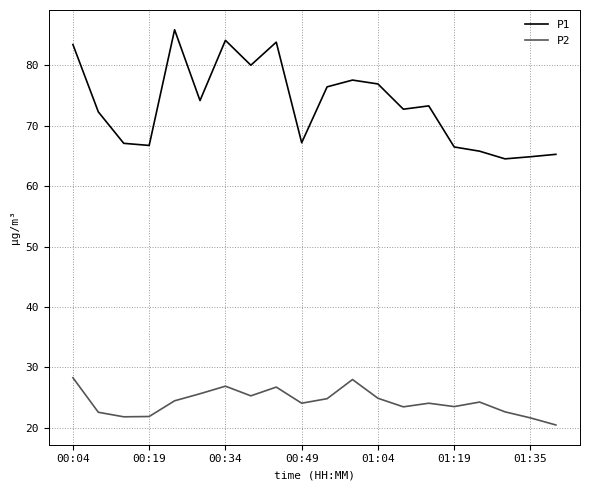

Rank the series by their average value, from highest to lowest.

P1, P2